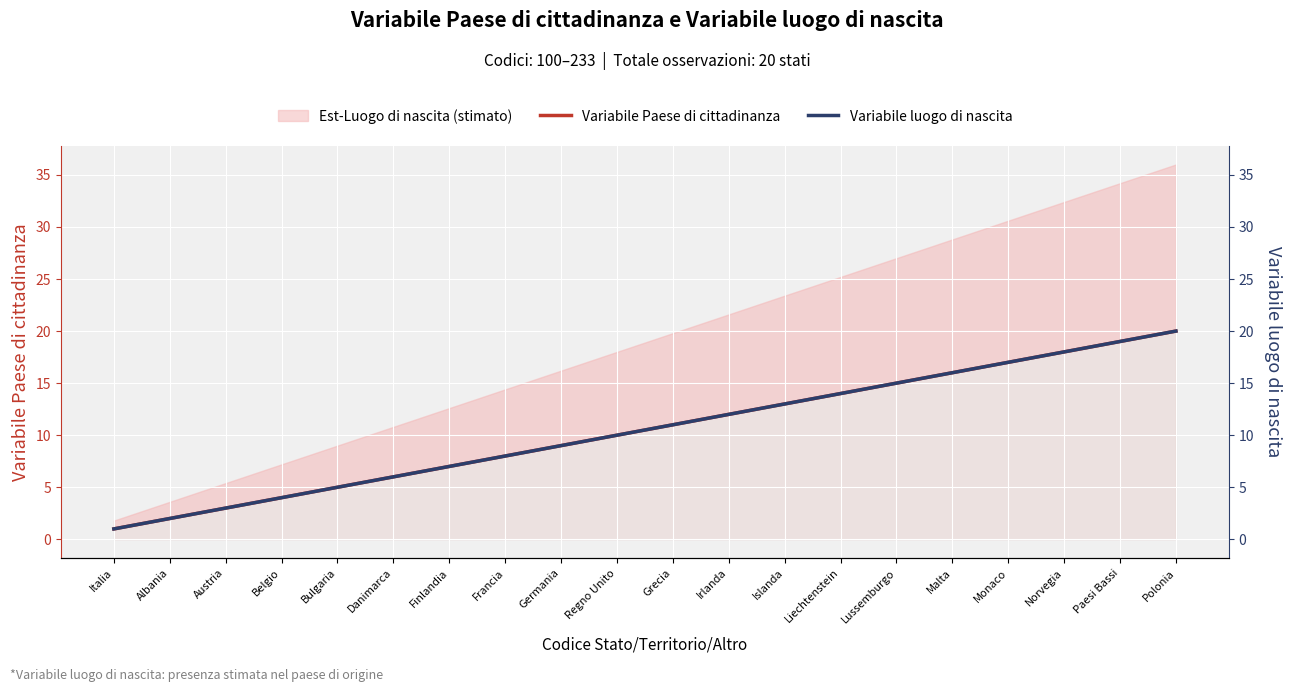

Read the Variabile luogo di nascita value at Irlanda, to the nearest 10.

10